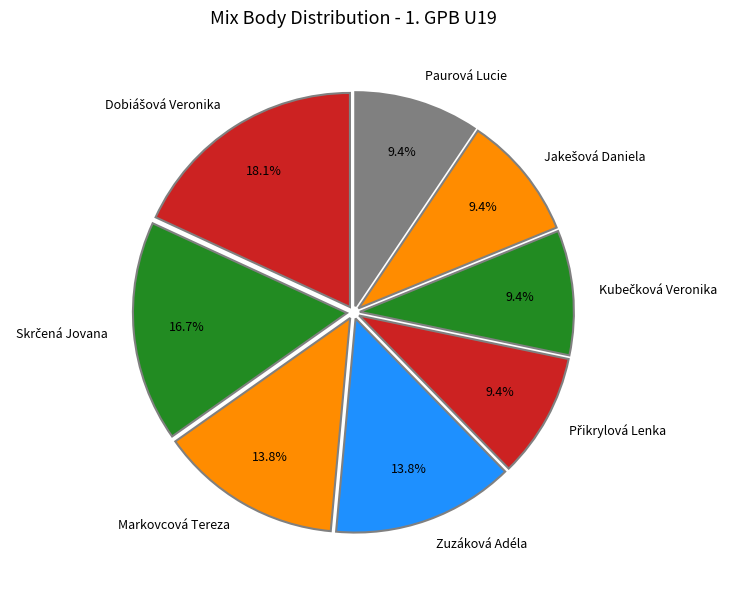

What percentage is NOT represented by Paurová Lucie?

90.6%